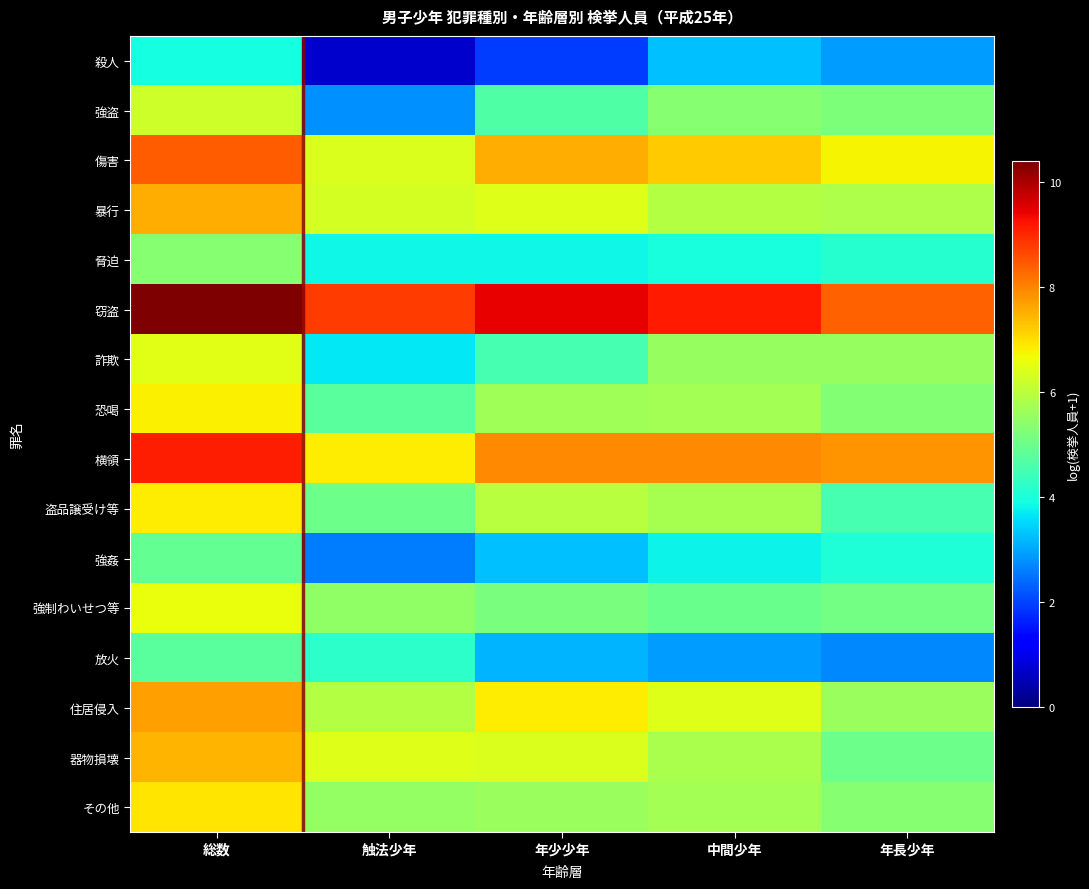

At which category is the sum across all series the highest?

総数